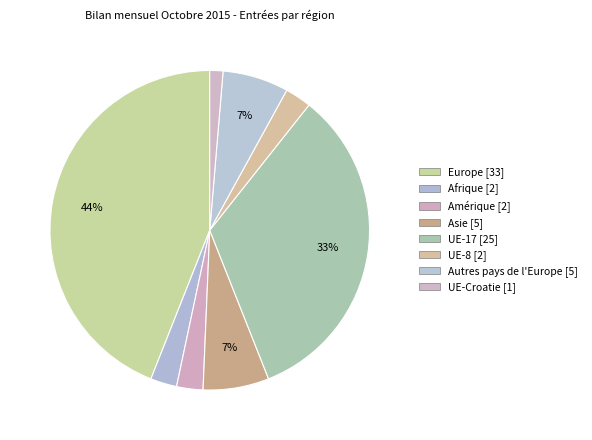

To the nearest percent, what is the average slice percentage?

12%